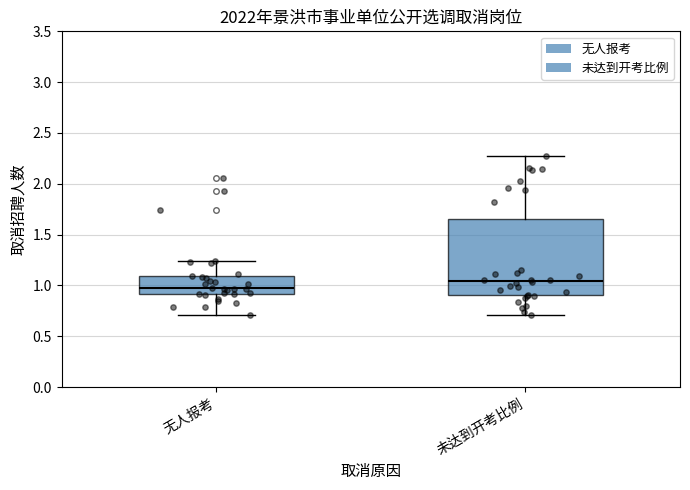

Reading left to right, read every box against the y-axis: the position of its median line, the range the box covers, and the ends of its whiskers. The values are not printed on the chart, so give them approximately, as read against the axis.

无人报考: median 0.95, box 0.90 to 1.10, whiskers 0.70 to 1.25
未达到开考比例: median 1.05, box 0.90 to 1.65, whiskers 0.70 to 2.30